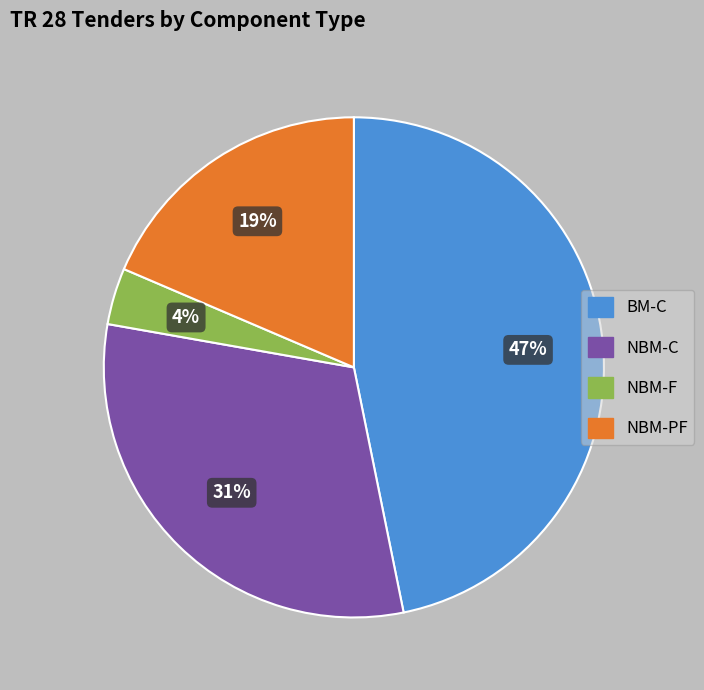

To the nearest percent, what is the average slice percentage?

25%